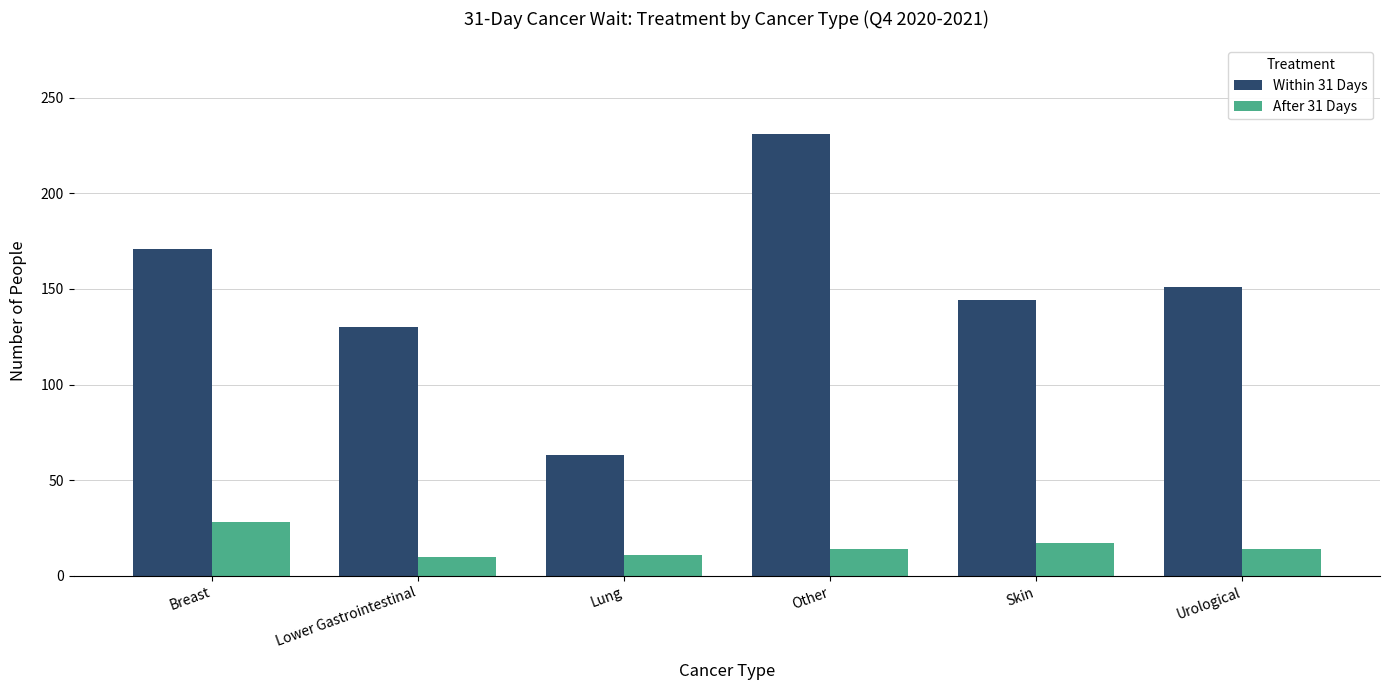

How many bars are there in each group?

2